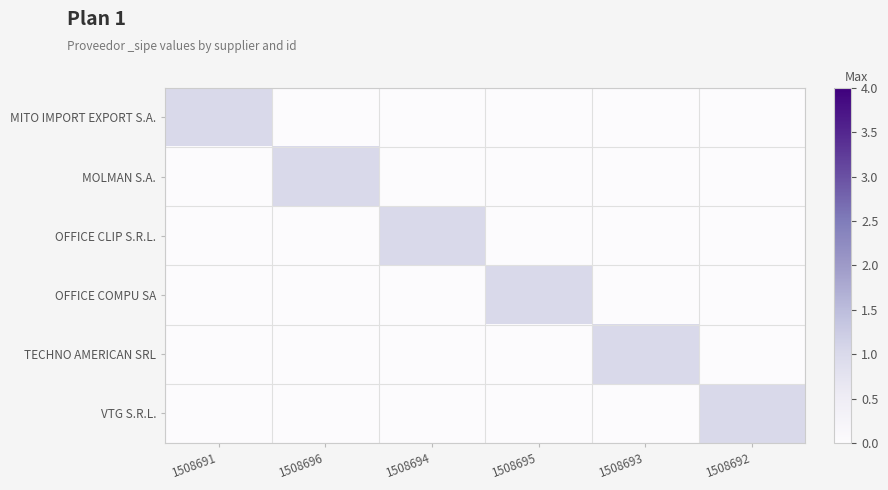

How many series are shown in this chart?

6